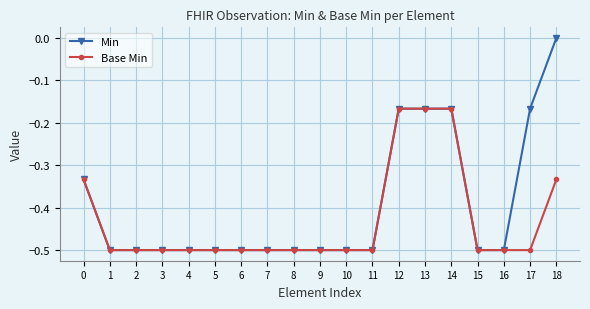

Is it true that Base Min equals -0.8 at 17?

False